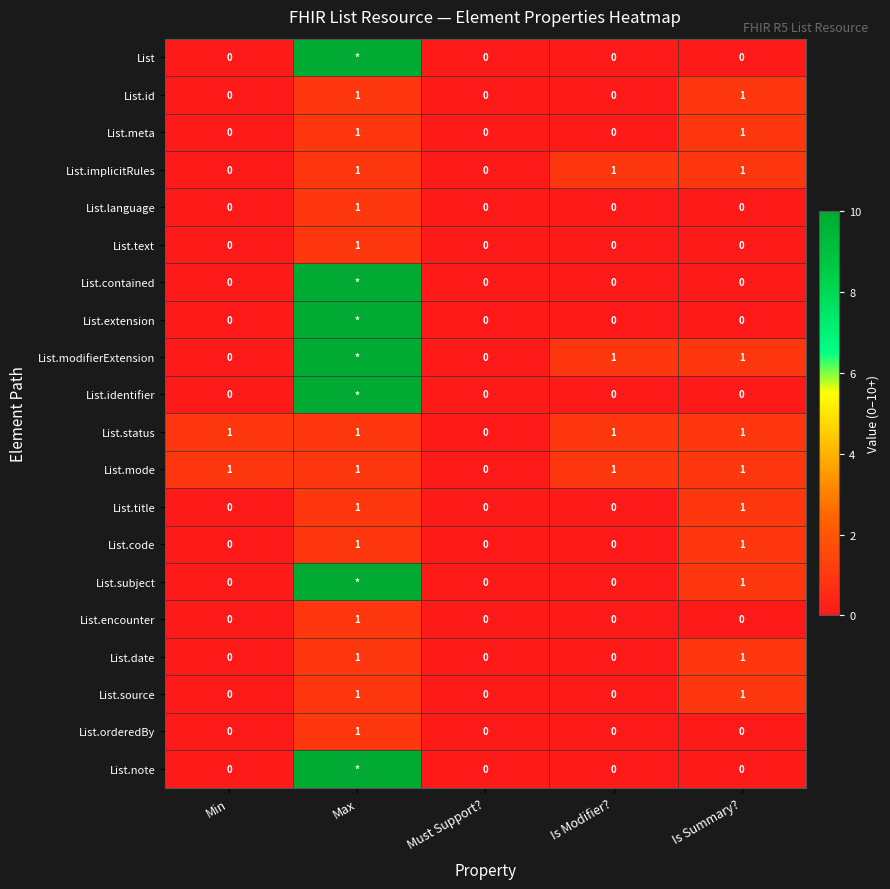

How many positive values does the List.text series have?

1